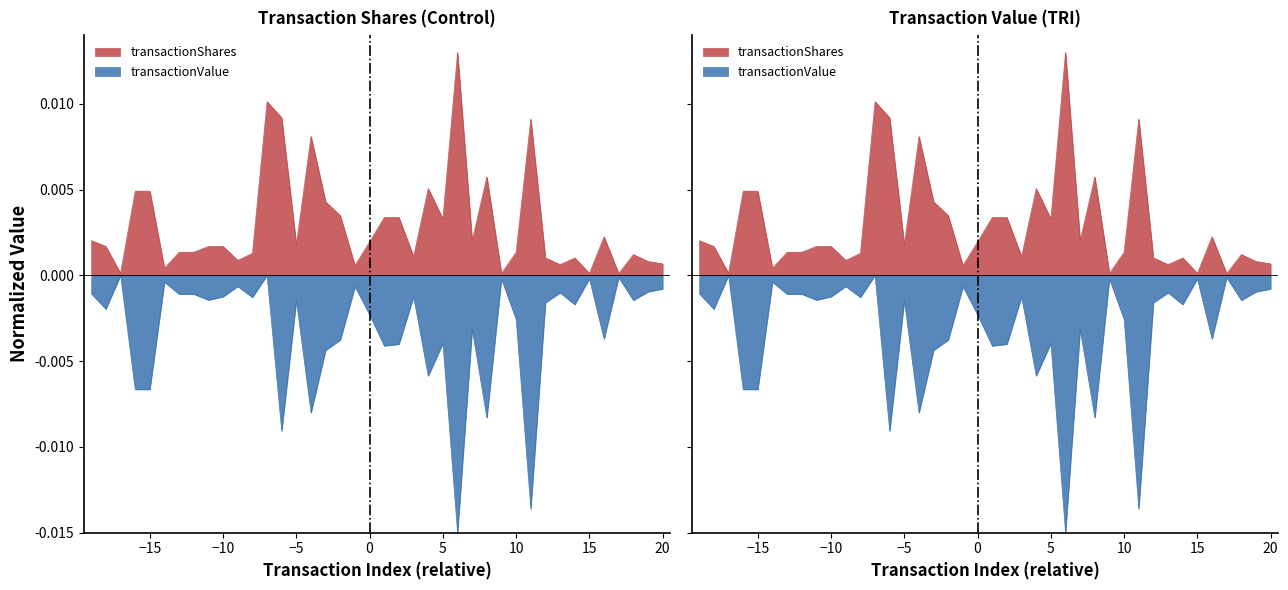

Is it true that transactionValue equals -0.0 at 10?

True